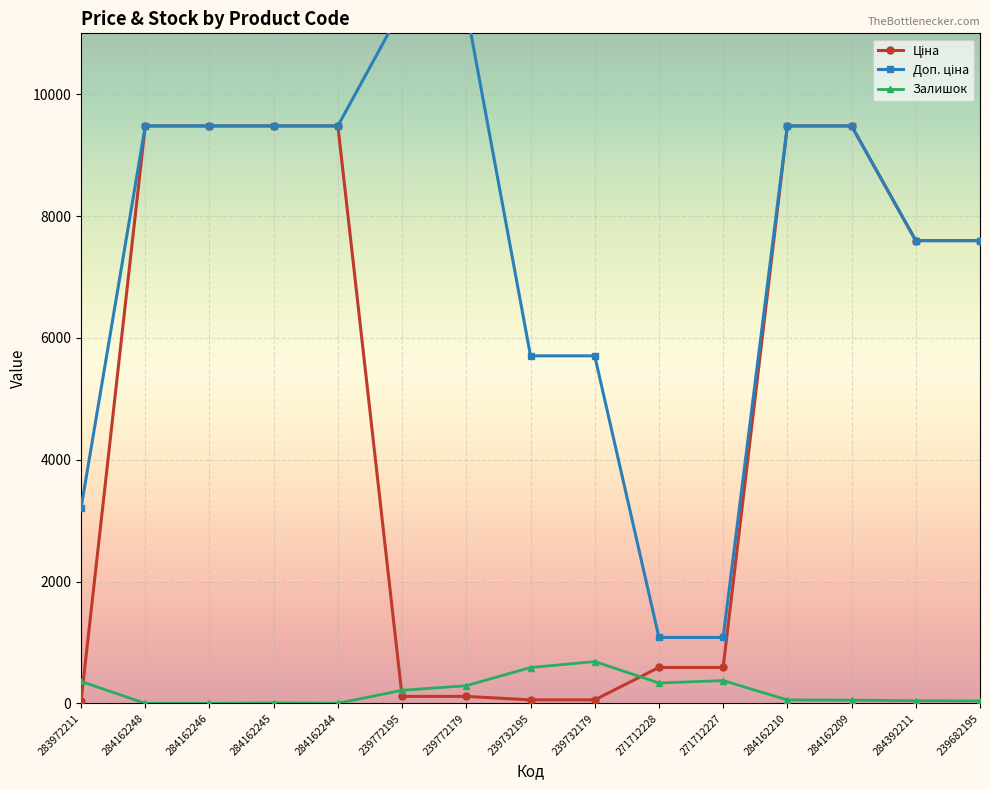

What position from the left is 239772195?

6